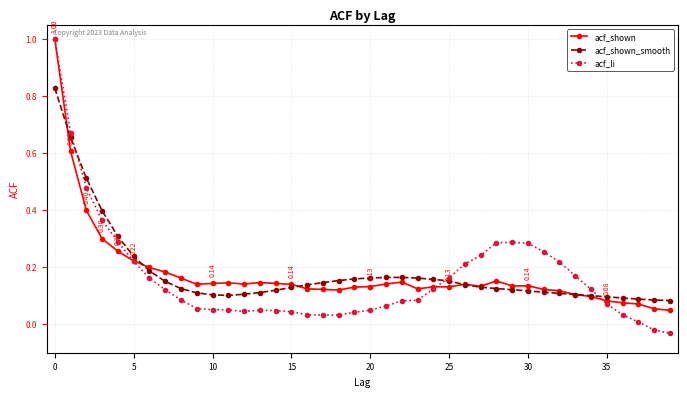

True or false: acf_shown and acf_li cross at least once.

True